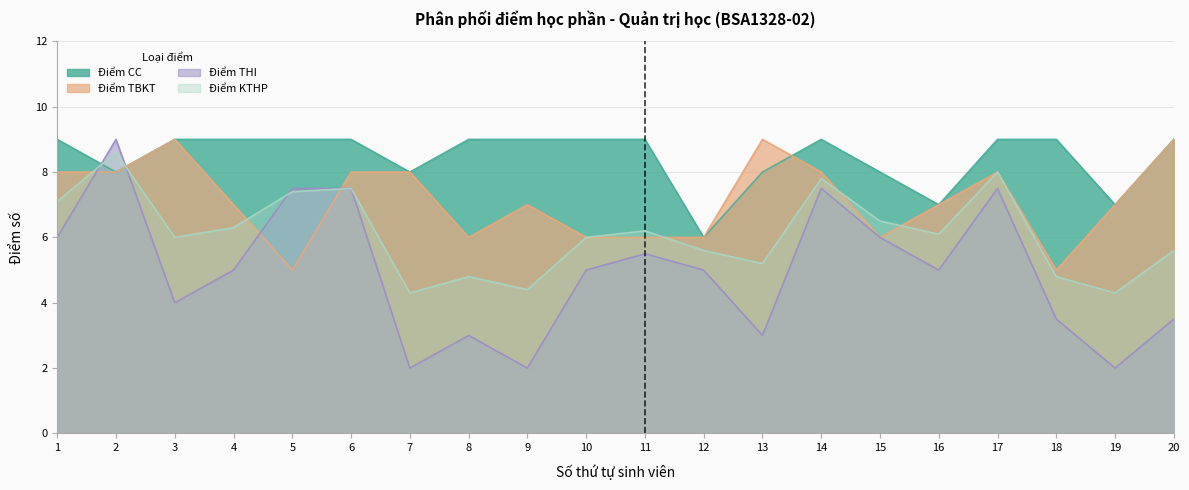

Count the number of data series in this chart.

4